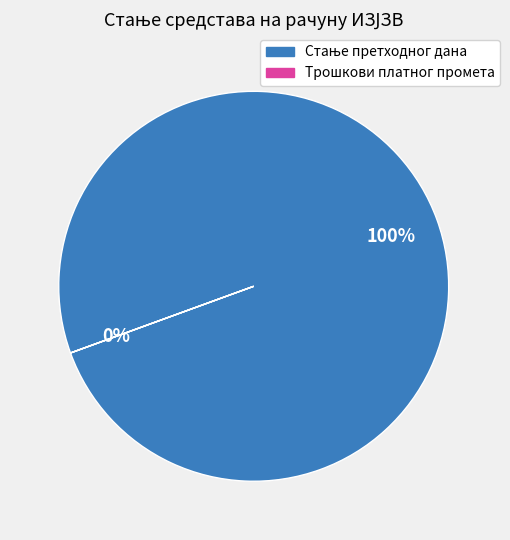

Which slice is the largest?

Стање претходног дана